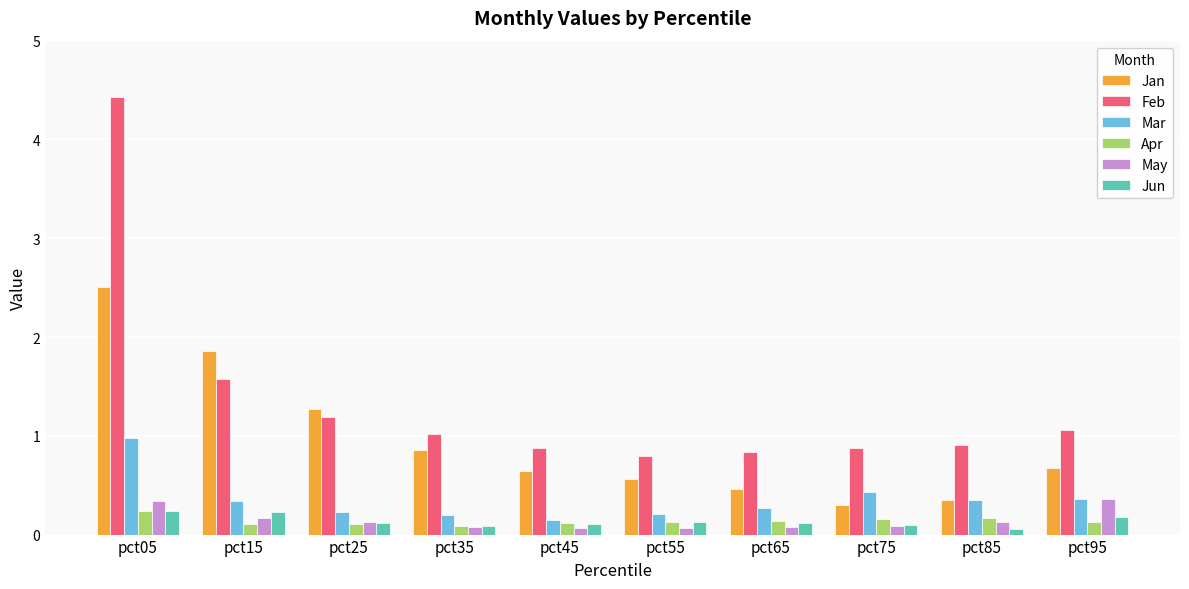

Which category has the lowest value in the Mar series?

pct45